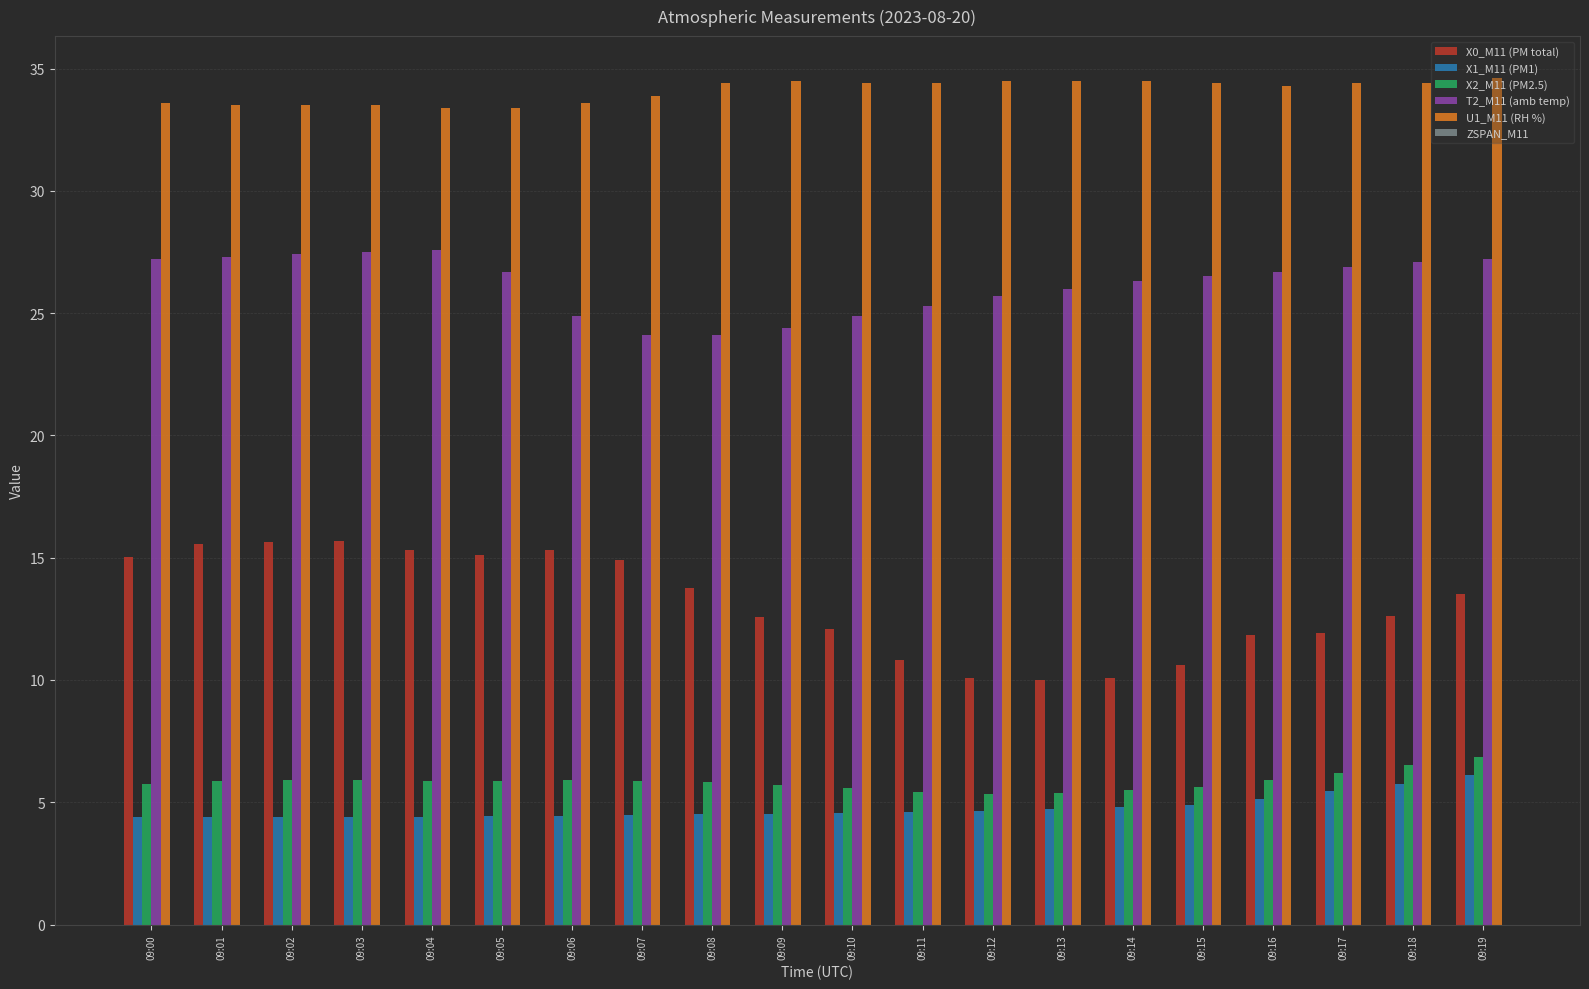

At 09:07, list the series in order from largest to smallest.

U1_M11 (RH %), T2_M11 (amb temp), X0_M11 (PM total), X2_M11 (PM2.5), X1_M11 (PM1)